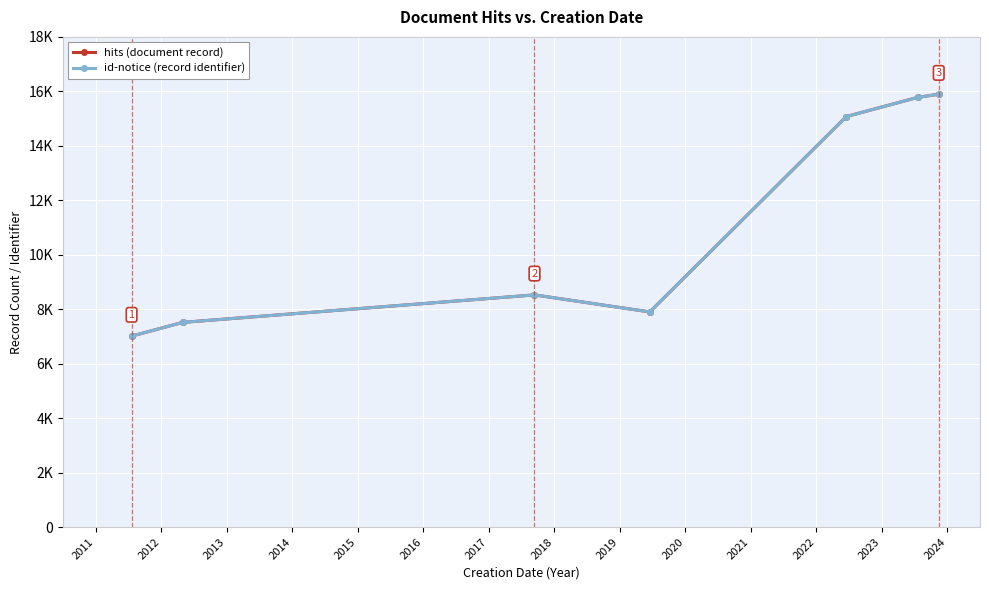

Does the chart have visible grid lines?

Yes